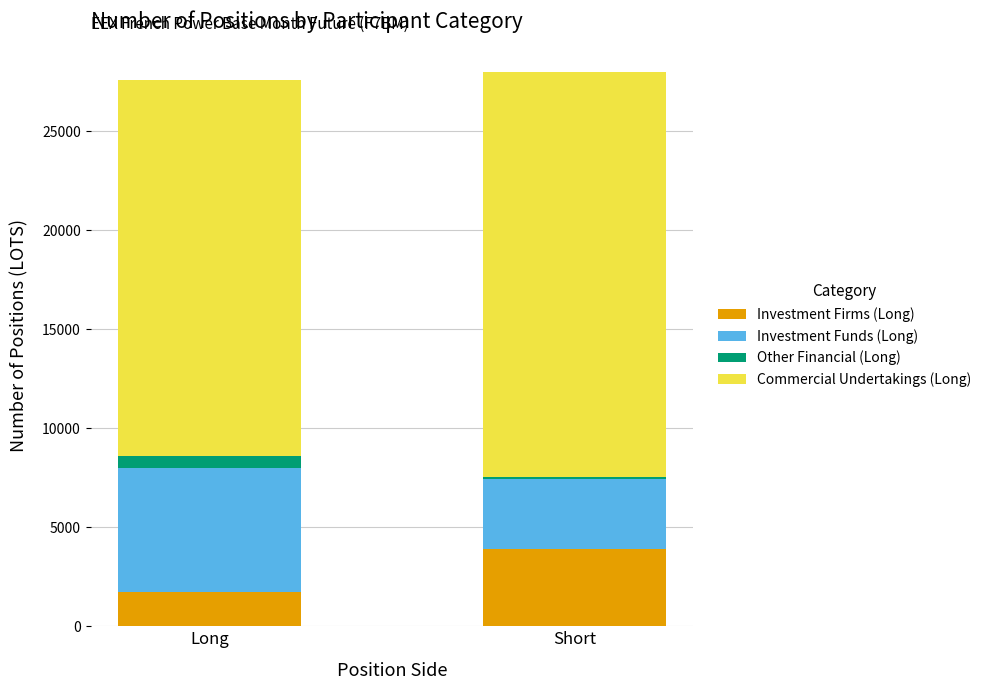

Are the bars grouped side by side (vs. stacked)?

No